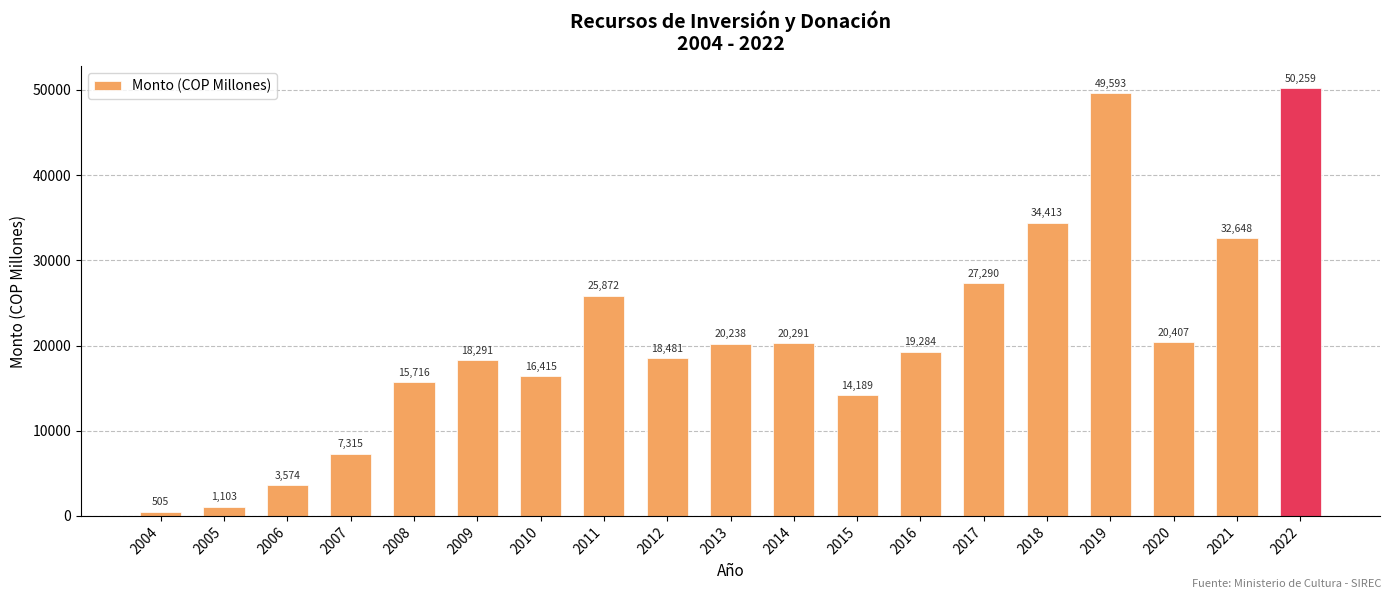

What is the difference between the values at 2015 and 2016?

5094.7